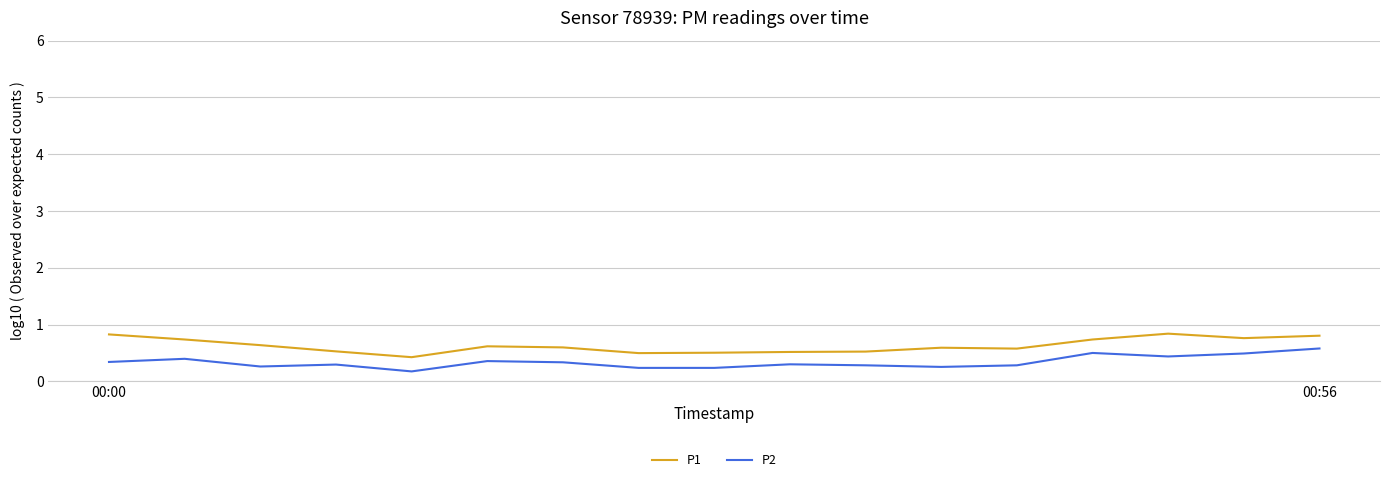

What is the maximum value for P2?

0.6